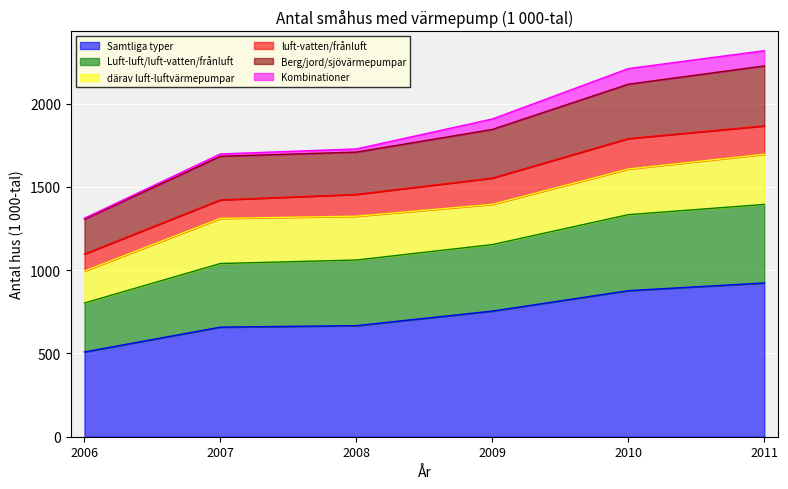

True or false: Luft-luft/luft-vatten/frånluft and Samtliga typer intersect in this chart.

False